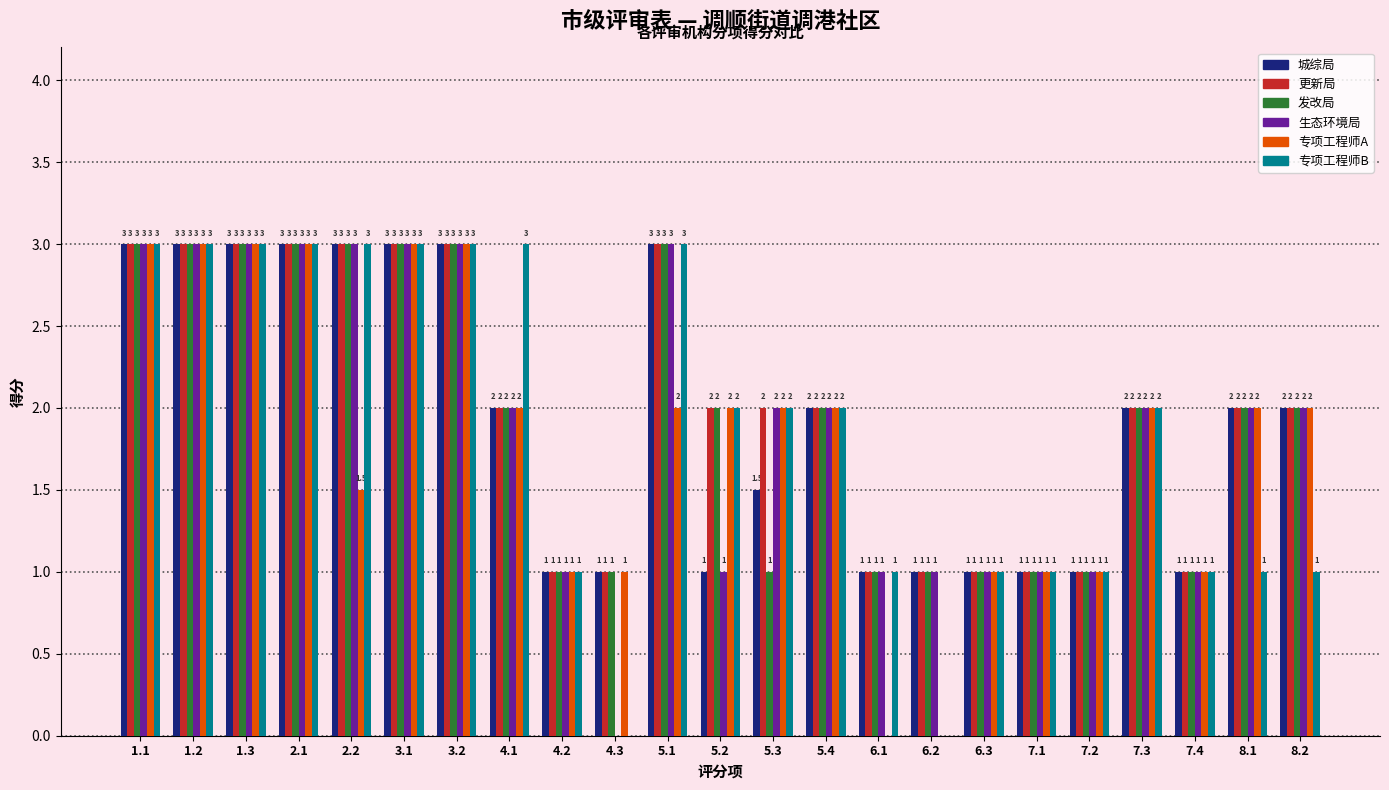

Reading left to right, list all the values displayed in this chart.

城综局: 3.0	3.0	3.0	3.0	3.0	3.0	3.0	2.0	1.0	1.0	3.0	1.0	1.5	2.0	1.0	1.0	1.0	1.0	1.0	2.0	1.0	2.0	2.0
更新局: 3.0	3.0	3.0	3.0	3.0	3.0	3.0	2.0	1.0	1.0	3.0	2.0	2.0	2.0	1.0	1.0	1.0	1.0	1.0	2.0	1.0	2.0	2.0
发改局: 3.0	3.0	3.0	3.0	3.0	3.0	3.0	2.0	1.0	1.0	3.0	2.0	1.0	2.0	1.0	1.0	1.0	1.0	1.0	2.0	1.0	2.0	2.0
生态环境局: 3.0	3.0	3.0	3.0	3.0	3.0	3.0	2.0	1.0	0.0	3.0	1.0	2.0	2.0	1.0	1.0	1.0	1.0	1.0	2.0	1.0	2.0	2.0
专项工程师A: 3.0	3.0	3.0	3.0	1.5	3.0	3.0	2.0	1.0	1.0	2.0	2.0	2.0	2.0	0.0	0.0	1.0	1.0	1.0	2.0	1.0	2.0	2.0
专项工程师B: 3.0	3.0	3.0	3.0	3.0	3.0	3.0	3.0	1.0	0.0	3.0	2.0	2.0	2.0	1.0	0.0	1.0	1.0	1.0	2.0	1.0	1.0	1.0